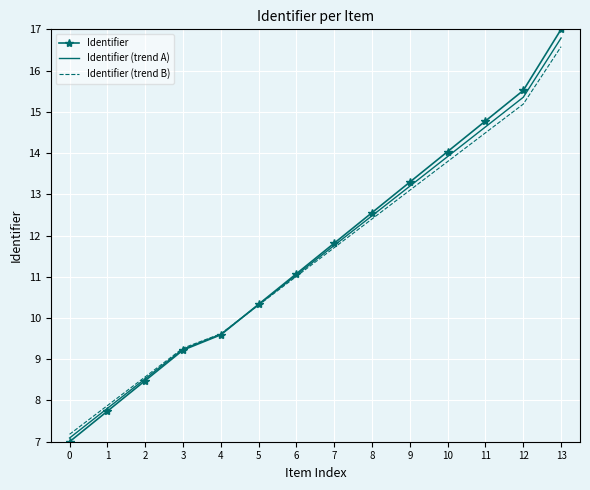

The value of Identifier (trend A) at 7 is 20.2. True or false?

False